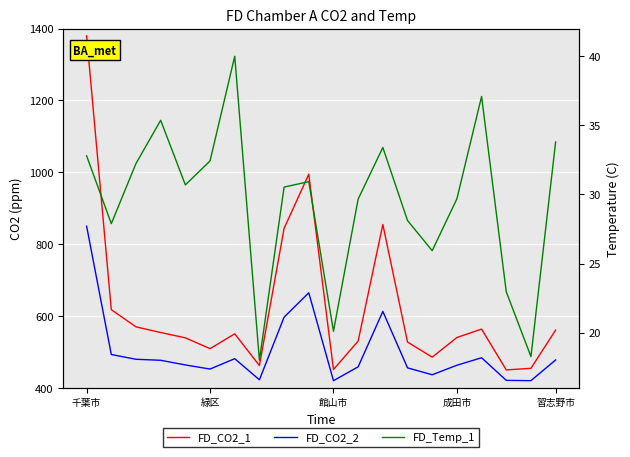

Reading left to right, list all the values displayed in this chart.

FD_CO2_1: 1380.0	617.7	569.9	554.2	539.3	509.2	550.5	462.2	844.1	994.7	451.3	530.2	854.8	527.6	485.5	540.2	563.6	450.0	454.5	560.9
FD_CO2_2: 850.0	492.9	479.6	476.8	463.9	452.4	481.3	422.5	596.9	664.7	420.0	458.7	612.8	455.8	436.5	463.0	483.9	420.9	420.1	477.8
FD_Temp_1: 32.8	27.9	32.2	35.4	30.7	32.4	40.0	18.0	30.5	30.9	20.1	29.7	33.4	28.1	25.9	29.7	37.1	23.0	18.3	33.8